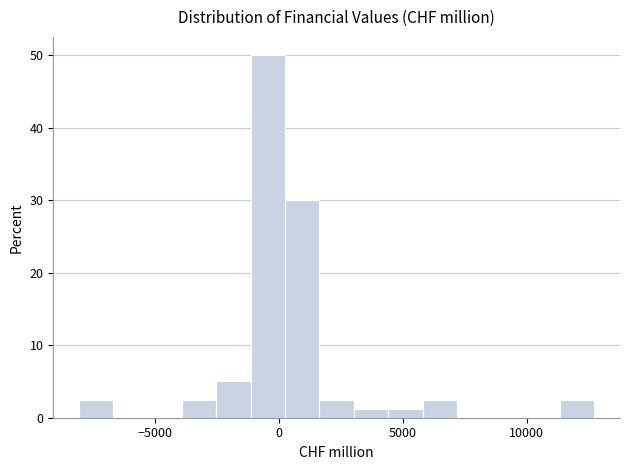

Around what value on the x-axis is the tallest bar? Give the approximate position of its centre, as read against the axis.

-500